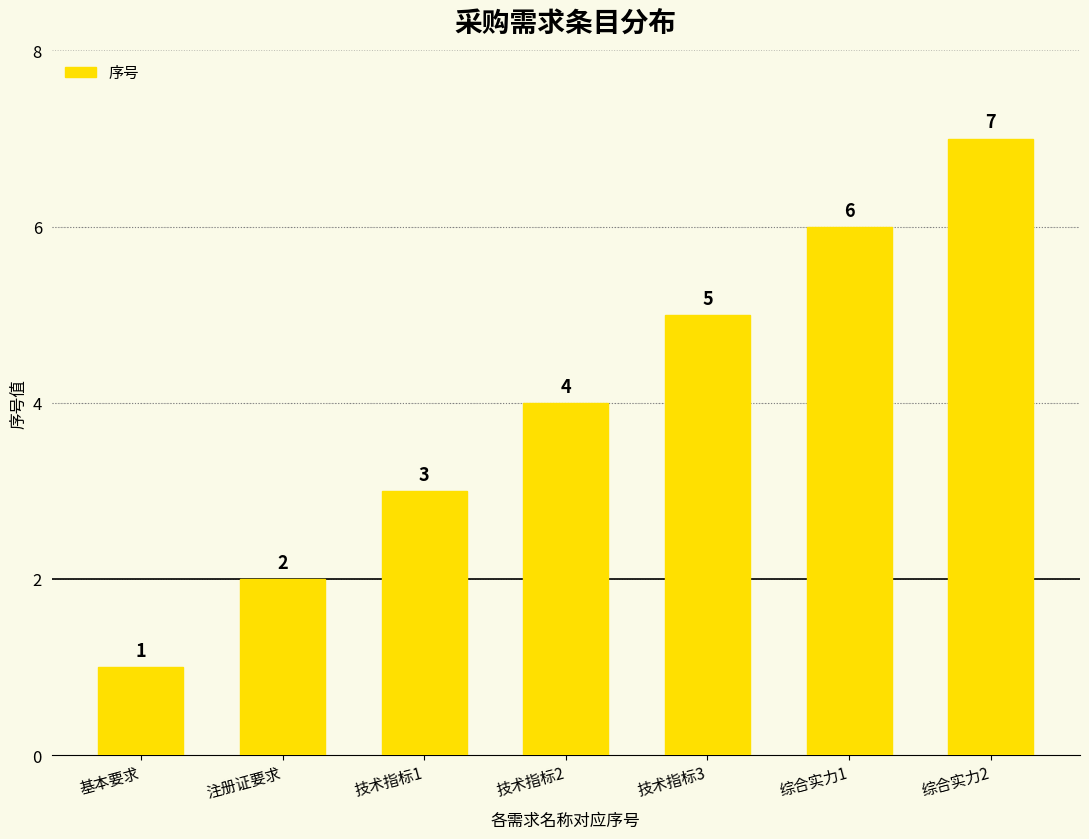

What is the minimum value shown in the chart?

1